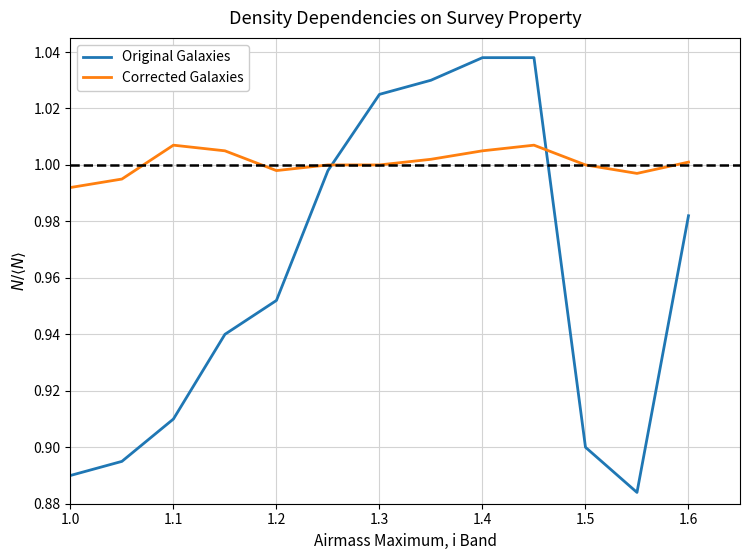

Which series has the largest range (max minus min)?

Original Galaxies